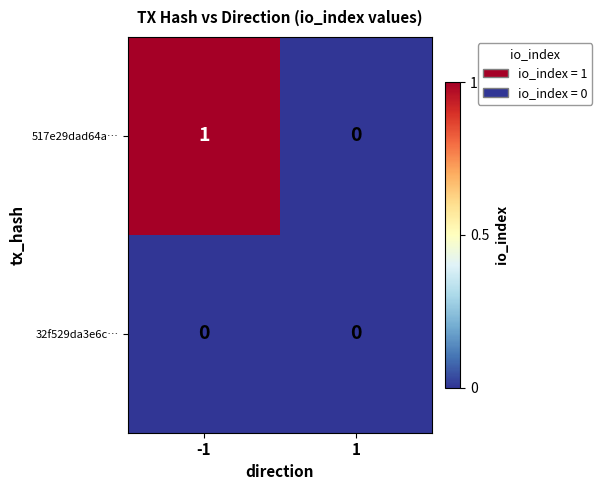

Which series has the widest spread of values?

517e29dad64a…